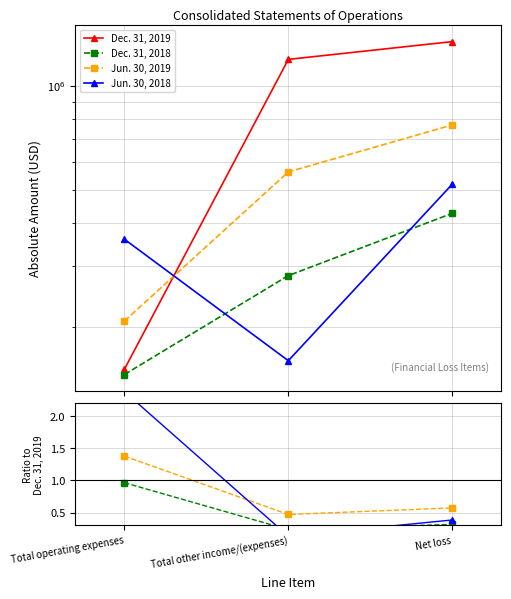

What is the sum of all Dec. 31, 2018 values?

1.5